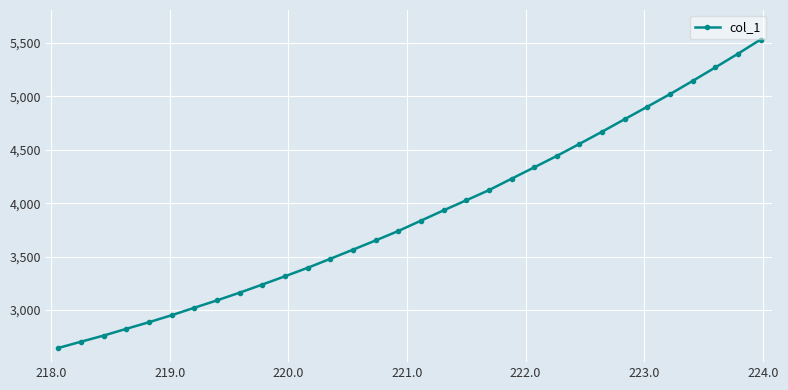

How many data points are less than 3837?

16